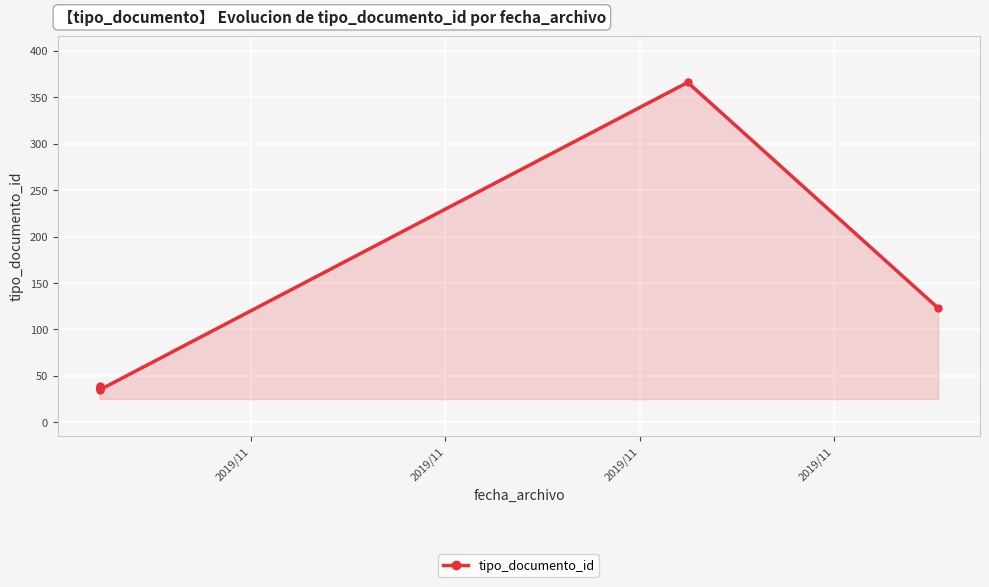

How many points are higher than both their immediate neighbors (excluding endpoints)?

2